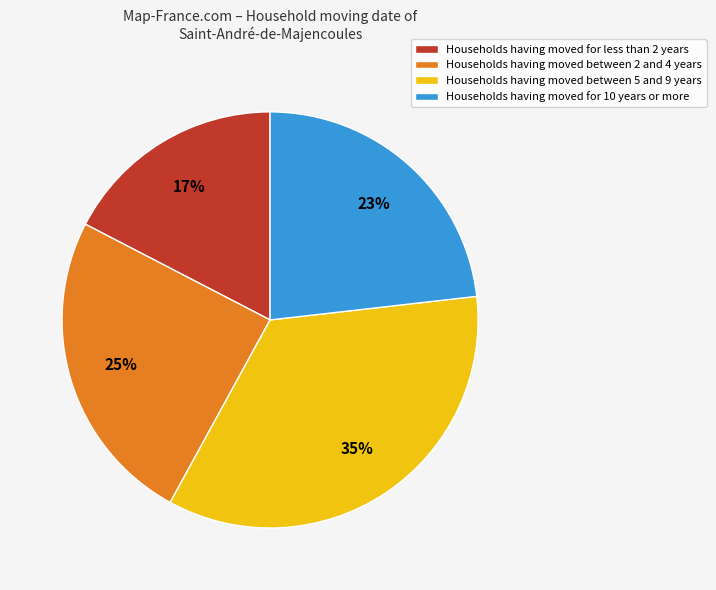

Is there any slice that represents more than half of the pie?

No